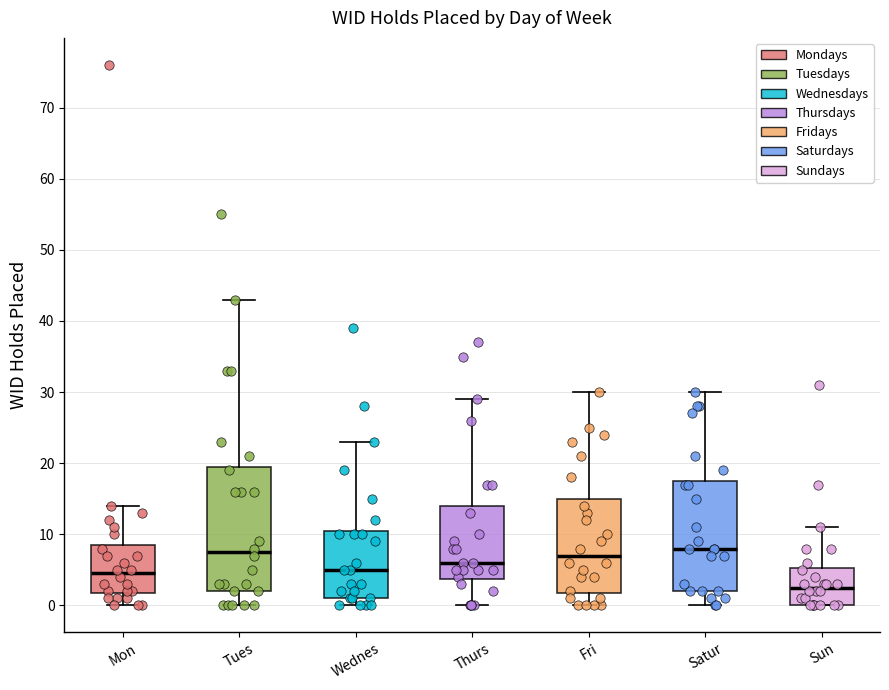

Reading left to right, transcribe this box plot: for each box, give where its median line is, the range the box spans, and where its two whiskers end, as read against the y-axis. The values are not printed on the chart, so give them approximately, as read against the axis.

Mon: median 5, box 2 to 9, whiskers 0 to 14
Tues: median 8, box 2 to 20, whiskers 0 to 43
Wednes: median 5, box 1 to 11, whiskers 0 to 23
Thurs: median 6, box 4 to 14, whiskers 0 to 29
Fri: median 7, box 2 to 15, whiskers 0 to 30
Satur: median 8, box 2 to 18, whiskers 0 to 30
Sun: median 3, box 0 to 5, whiskers 0 to 11